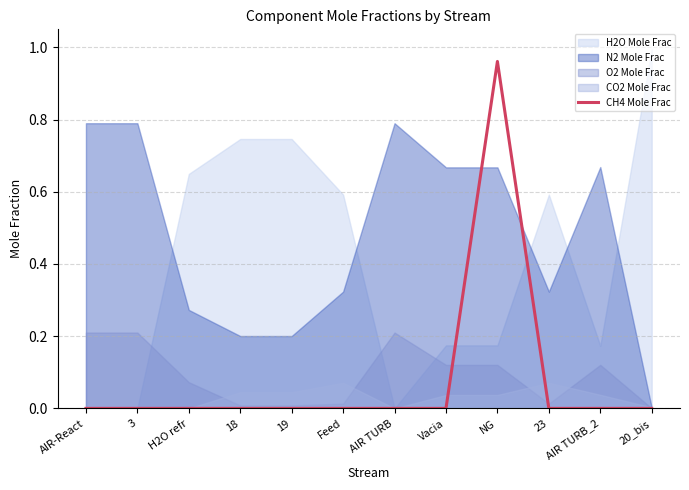

Rank the categories by value from lowest to highest.

AIR-React, 3, H2O refr, 18, 19, Feed, AIR TURB, Vacia, 23, AIR TURB_2, 20_bis, NG